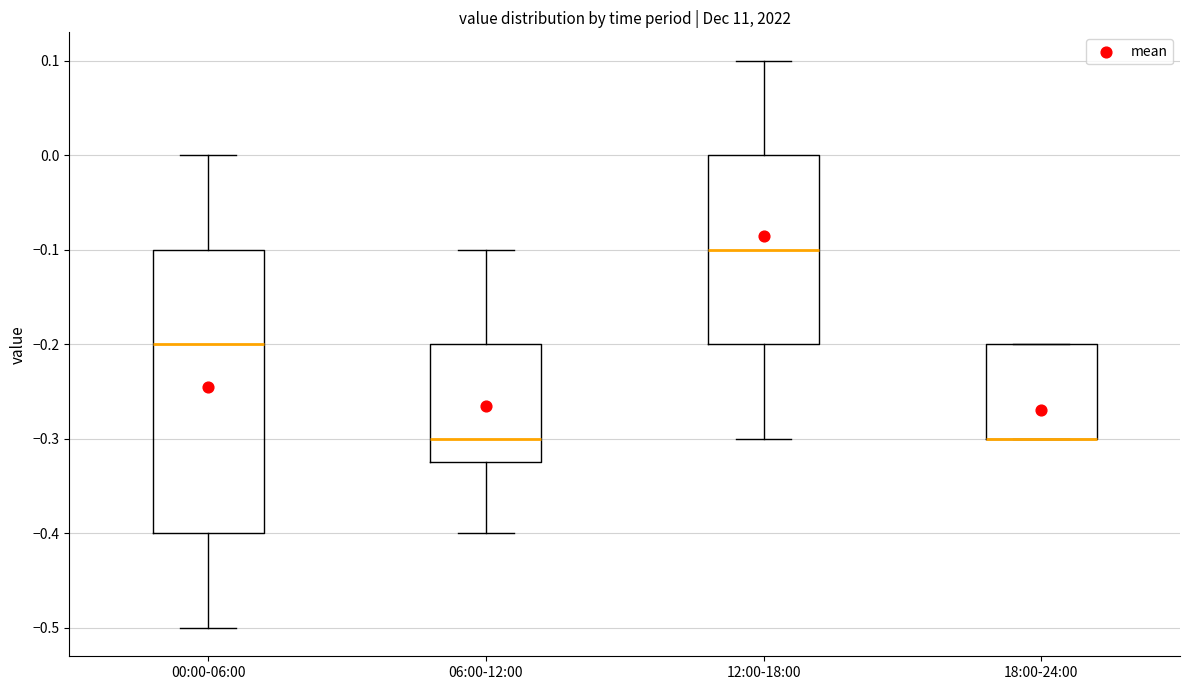

Comparing the boxes themselves (not the whiskers), which one is the tallest?

00:00-06:00